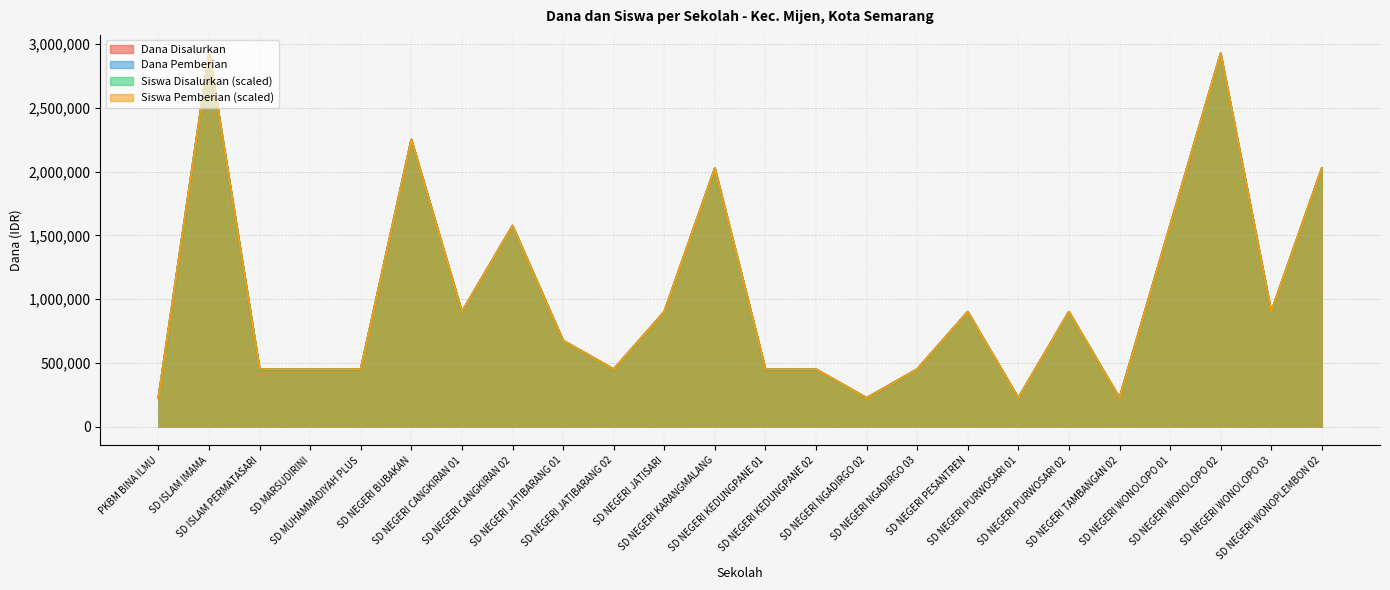

Reading left to right, extract all data points from this chart.

Dana Disalurkan: PKBM BINA ILMU=225000	SD ISLAM IMAMA=2925000	SD ISLAM PERMATASARI=450000	SD MARSUDIRINI=450000	SD MUHAMMADIYAH PLUS=450000	SD NEGERI BUBAKAN=2250000	SD NEGERI CANGKIRAN 01=900000	SD NEGERI CANGKIRAN 02=1575000	SD NEGERI JATIBARANG 01=675000	SD NEGERI JATIBARANG 02=450000	SD NEGERI JATISARI=900000	SD NEGERI KARANGMALANG=2025000	SD NEGERI KEDUNGPANE 01=450000	SD NEGERI KEDUNGPANE 02=450000	SD NEGERI NGADIRGO 02=225000	SD NEGERI NGADIRGO 03=450000	SD NEGERI PESANTREN=900000	SD NEGERI PURWOSARI 01=225000	SD NEGERI PURWOSARI 02=900000	SD NEGERI TAMBANGAN 02=225000	SD NEGERI WONOLOPO 01=1575000	SD NEGERI WONOLOPO 02=2925000	SD NEGERI WONOLOPO 03=900000	SD NEGERI WONOPLEMBON 02=2025000
Siswa Disalurkan: PKBM BINA ILMU=225000	SD ISLAM IMAMA=2925000	SD ISLAM PERMATASARI=450000	SD MARSUDIRINI=450000	SD MUHAMMADIYAH PLUS=450000	SD NEGERI BUBAKAN=2250000	SD NEGERI CANGKIRAN 01=900000	SD NEGERI CANGKIRAN 02=1575000	SD NEGERI JATIBARANG 01=675000	SD NEGERI JATIBARANG 02=450000	SD NEGERI JATISARI=900000	SD NEGERI KARANGMALANG=2025000	SD NEGERI KEDUNGPANE 01=450000	SD NEGERI KEDUNGPANE 02=450000	SD NEGERI NGADIRGO 02=225000	SD NEGERI NGADIRGO 03=450000	SD NEGERI PESANTREN=900000	SD NEGERI PURWOSARI 01=225000	SD NEGERI PURWOSARI 02=900000	SD NEGERI TAMBANGAN 02=225000	SD NEGERI WONOLOPO 01=1575000	SD NEGERI WONOLOPO 02=2925000	SD NEGERI WONOLOPO 03=900000	SD NEGERI WONOPLEMBON 02=2025000
Dana Pemberian: PKBM BINA ILMU=225000	SD ISLAM IMAMA=2925000	SD ISLAM PERMATASARI=450000	SD MARSUDIRINI=450000	SD MUHAMMADIYAH PLUS=450000	SD NEGERI BUBAKAN=2250000	SD NEGERI CANGKIRAN 01=900000	SD NEGERI CANGKIRAN 02=1575000	SD NEGERI JATIBARANG 01=675000	SD NEGERI JATIBARANG 02=450000	SD NEGERI JATISARI=900000	SD NEGERI KARANGMALANG=2025000	SD NEGERI KEDUNGPANE 01=450000	SD NEGERI KEDUNGPANE 02=450000	SD NEGERI NGADIRGO 02=225000	SD NEGERI NGADIRGO 03=450000	SD NEGERI PESANTREN=900000	SD NEGERI PURWOSARI 01=225000	SD NEGERI PURWOSARI 02=900000	SD NEGERI TAMBANGAN 02=225000	SD NEGERI WONOLOPO 01=1575000	SD NEGERI WONOLOPO 02=2925000	SD NEGERI WONOLOPO 03=900000	SD NEGERI WONOPLEMBON 02=2025000
Siswa Pemberian: PKBM BINA ILMU=225000	SD ISLAM IMAMA=2925000	SD ISLAM PERMATASARI=450000	SD MARSUDIRINI=450000	SD MUHAMMADIYAH PLUS=450000	SD NEGERI BUBAKAN=2250000	SD NEGERI CANGKIRAN 01=900000	SD NEGERI CANGKIRAN 02=1575000	SD NEGERI JATIBARANG 01=675000	SD NEGERI JATIBARANG 02=450000	SD NEGERI JATISARI=900000	SD NEGERI KARANGMALANG=2025000	SD NEGERI KEDUNGPANE 01=450000	SD NEGERI KEDUNGPANE 02=450000	SD NEGERI NGADIRGO 02=225000	SD NEGERI NGADIRGO 03=450000	SD NEGERI PESANTREN=900000	SD NEGERI PURWOSARI 01=225000	SD NEGERI PURWOSARI 02=900000	SD NEGERI TAMBANGAN 02=225000	SD NEGERI WONOLOPO 01=1575000	SD NEGERI WONOLOPO 02=2925000	SD NEGERI WONOLOPO 03=900000	SD NEGERI WONOPLEMBON 02=2025000